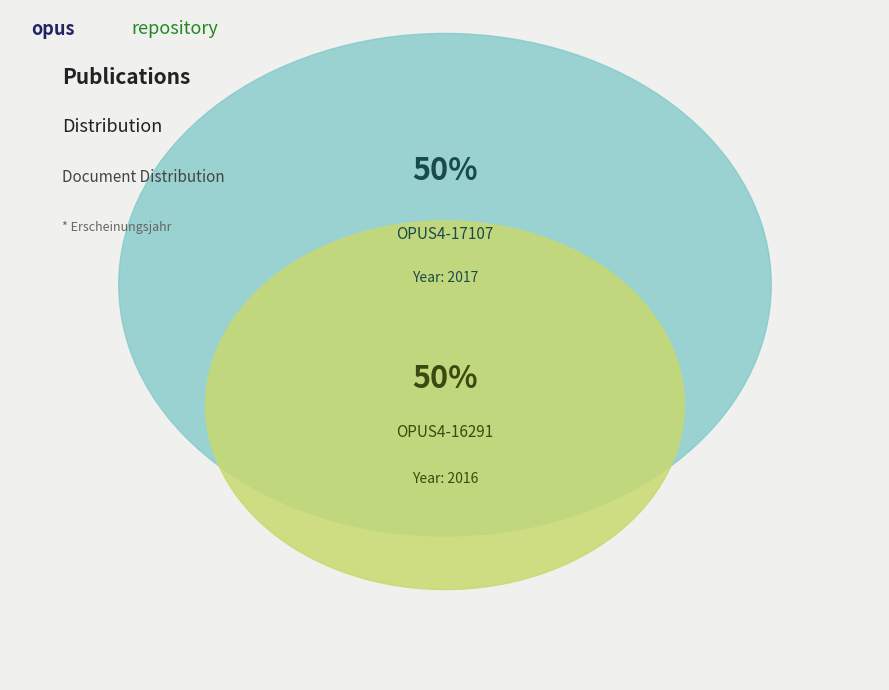

The OPUS4-16291 slice represents 38% of the pie. True or false?

False